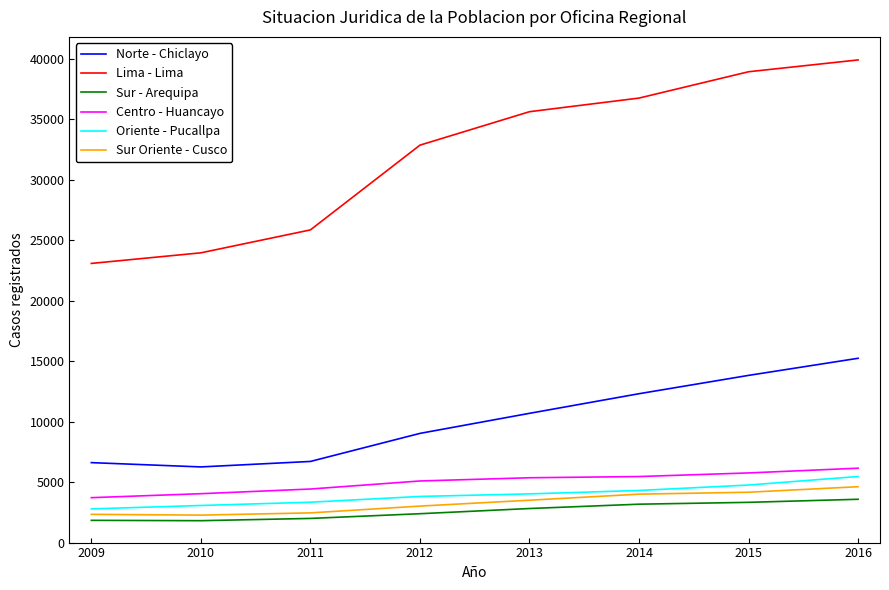

At which category is the sum across all series the highest?

2016